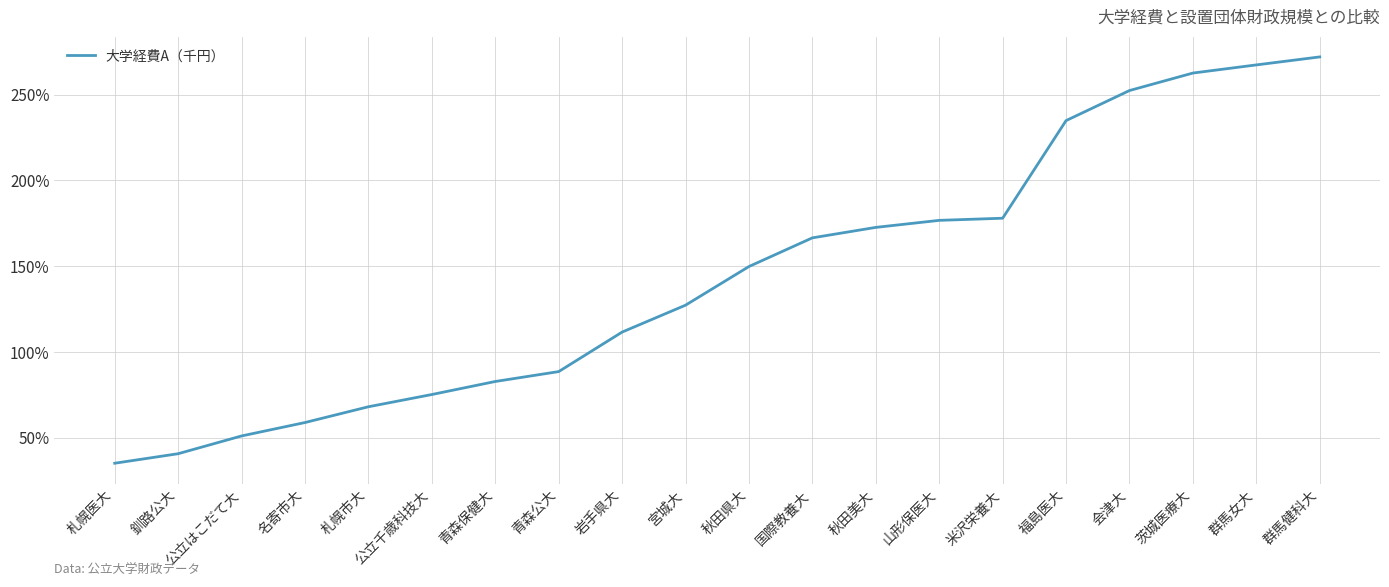

Reading right to left, transcribe all the data shown in this chart.

272.0	267.4	262.6	252.4	234.9	177.9	176.7	172.6	166.5	149.8	127.2	111.5	88.5	82.7	75.1	67.9	58.7	50.9	40.6	35.0